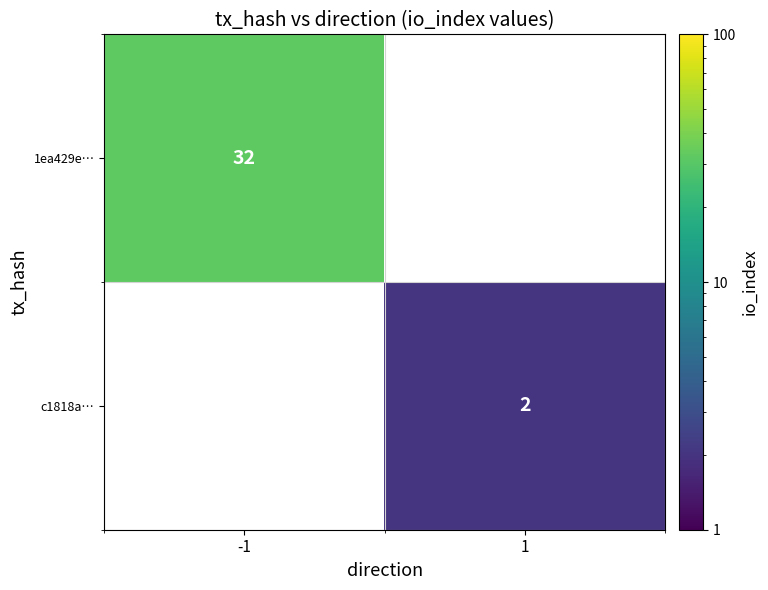

Count the number of categories in the chart.

2